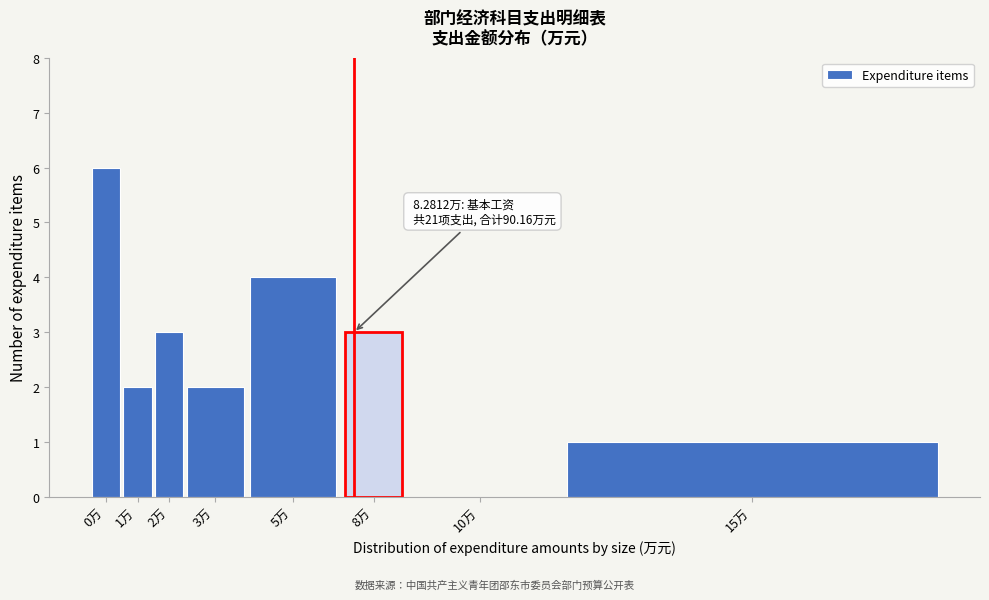

Reading left to right, transcribe all the data shown in this chart.

0万=6	1万=2	2万=3	3万=2	5万=4	8万=3	10万=0	15万=1